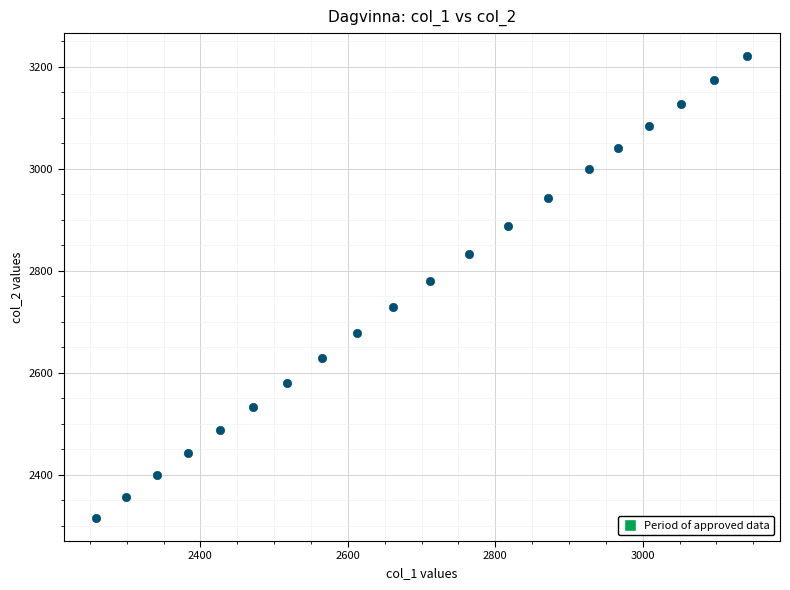

What is the range of X values (max minus min)?

883.3